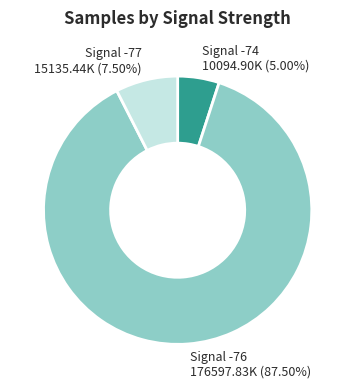

How many segments does this pie chart have?

3